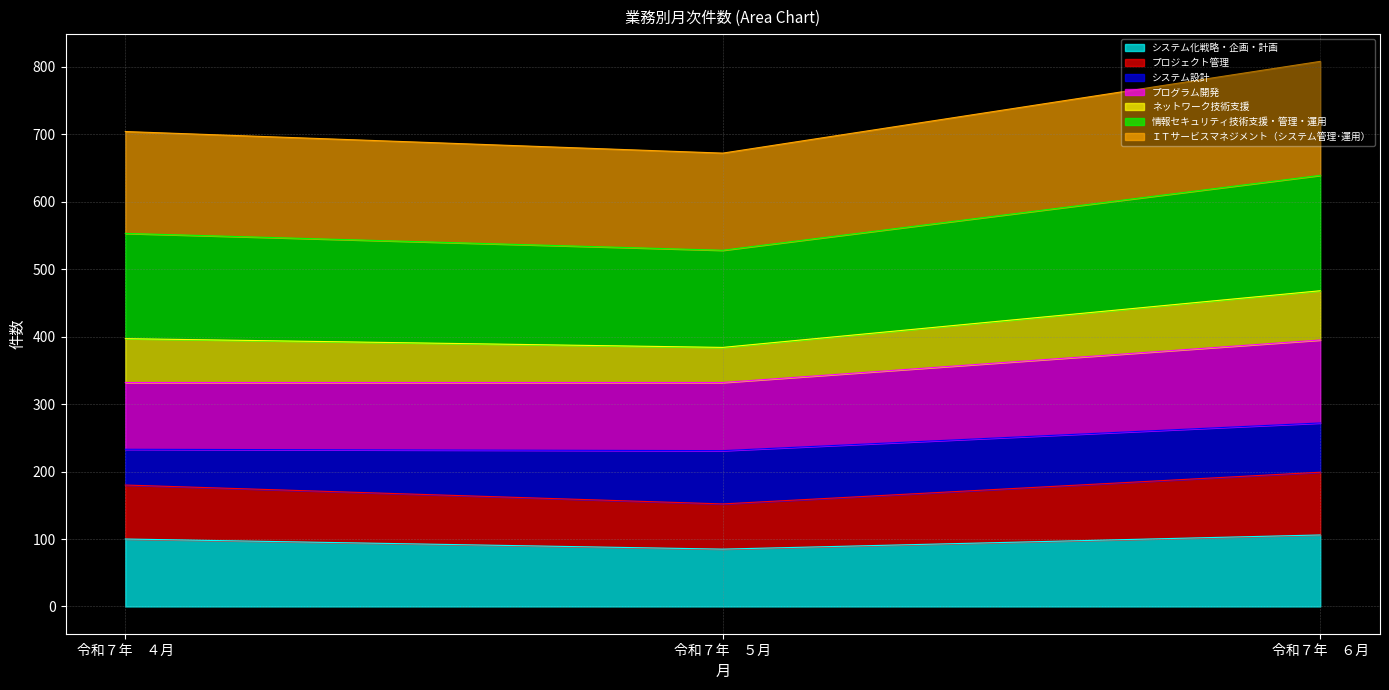

What is the total value across all series at 令和７年　６月?

808